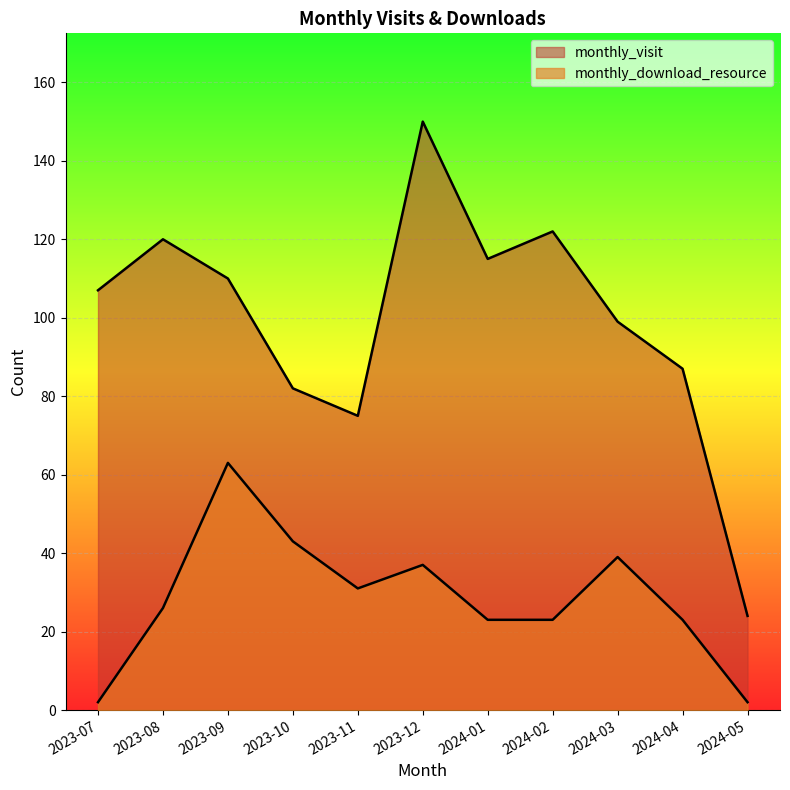

True or false: monthly_visit and monthly_download_resource intersect in this chart.

False